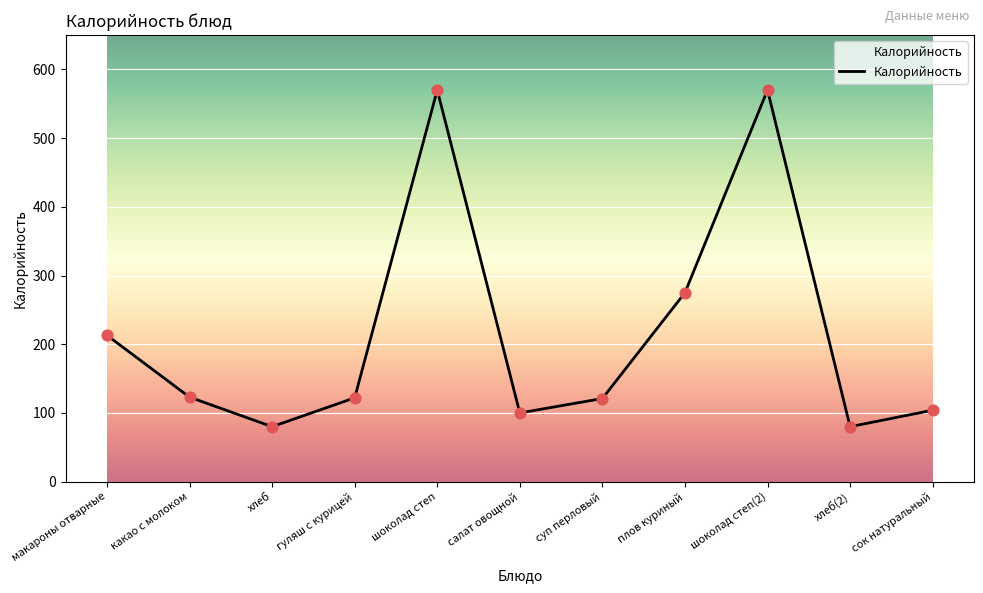

Which has a higher value, сок натуральный or хлеб(2)?

сок натуральный